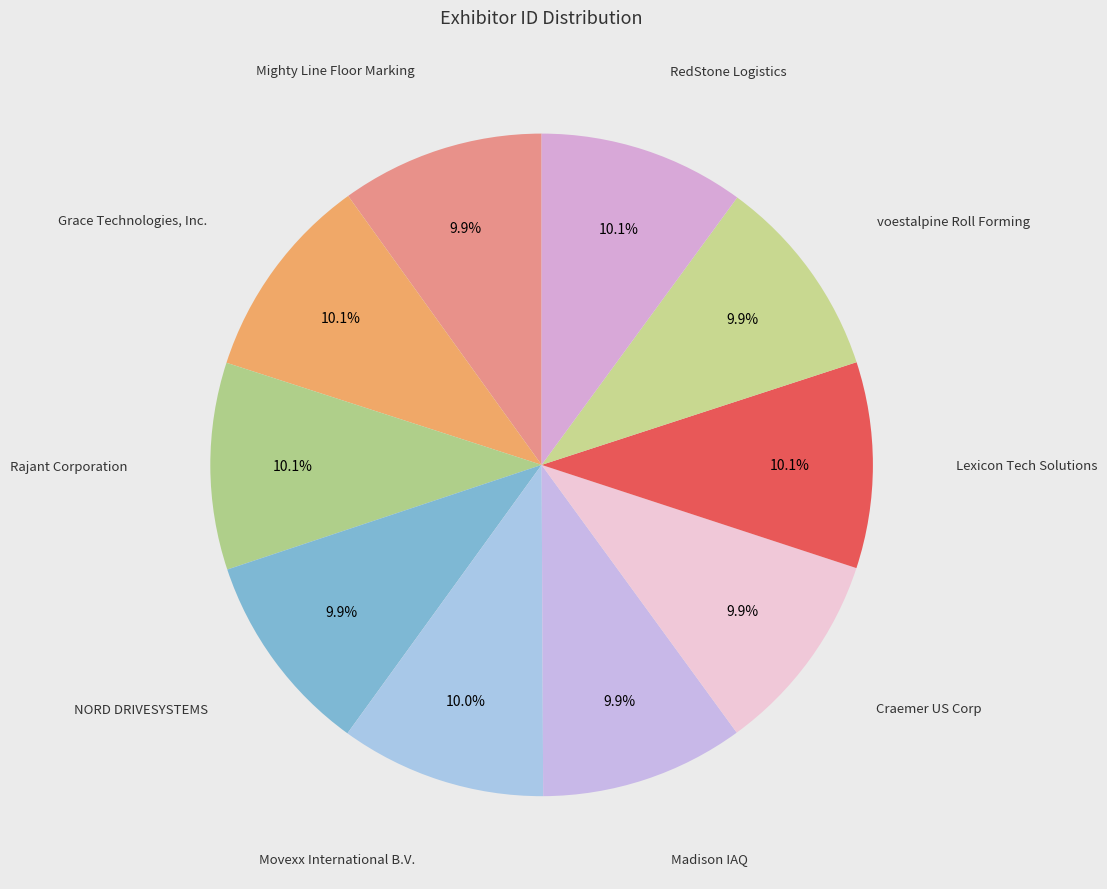

Do Craemer US Corp and voestalpine Roll Forming together represent more than half of the pie?

No